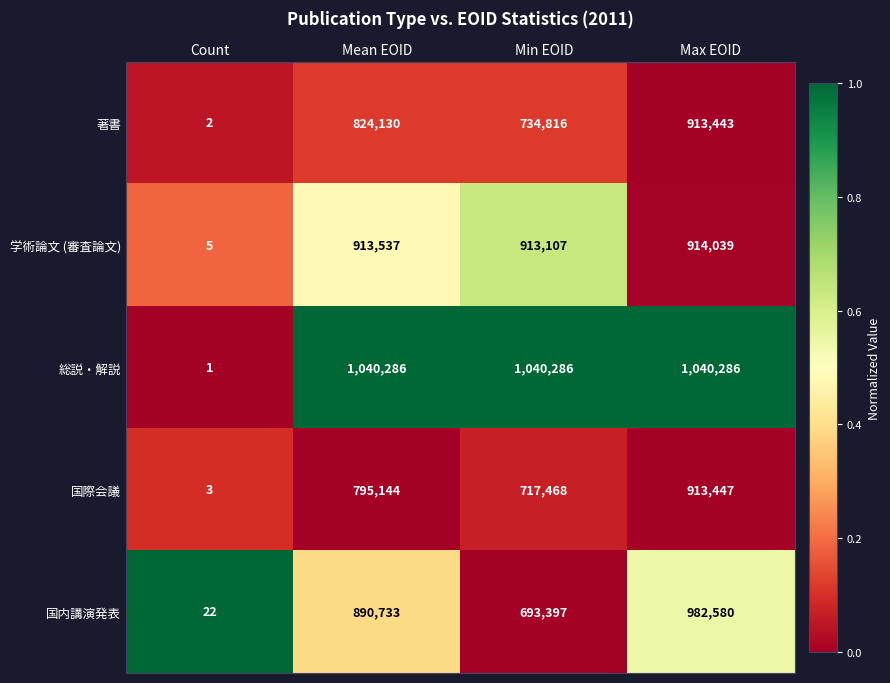

Rank the categories by 著書 value from lowest to highest.

Count, Min EOID, Mean EOID, Max EOID